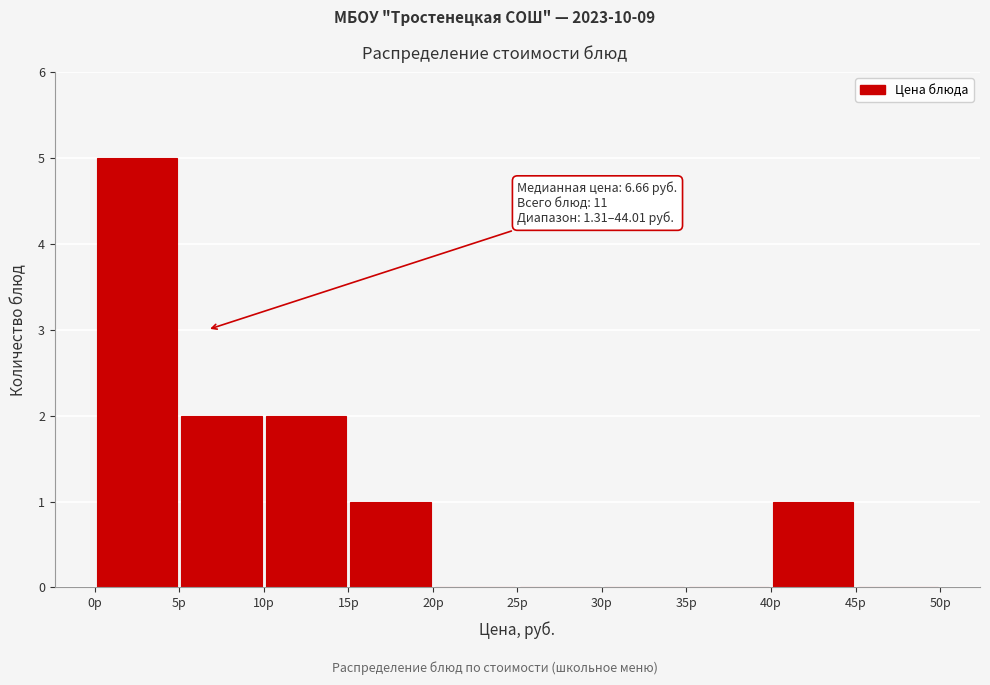

Over which range of the x-axis is the bar tallest?

0 to 5